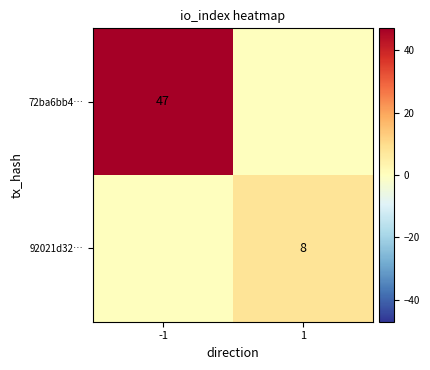

Which label corresponds to the smallest value in the chart?

1